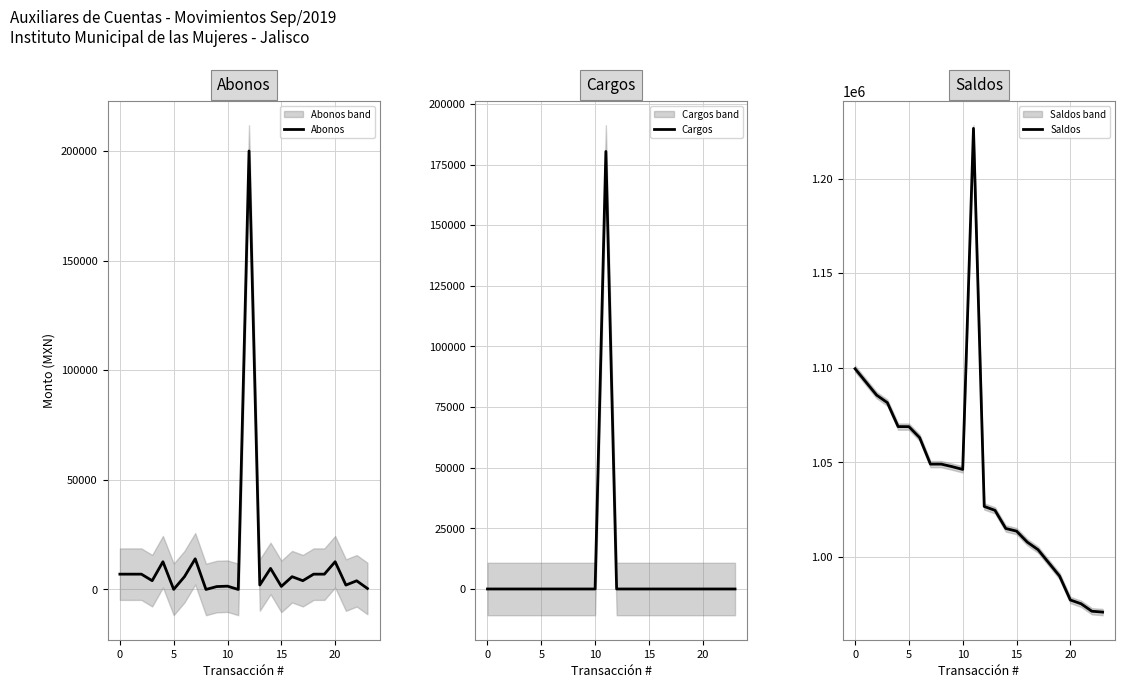

Which series has the largest range (max minus min)?

Saldos